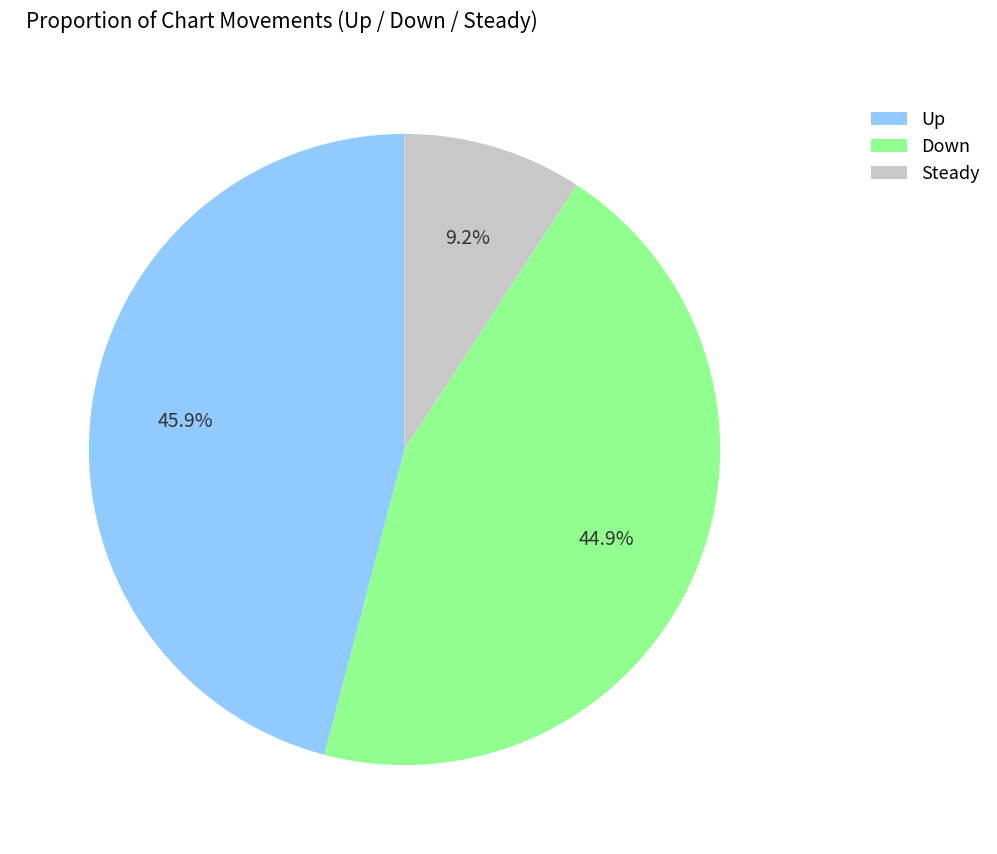

Rank the categories by value from lowest to highest.

Steady, Down, Up